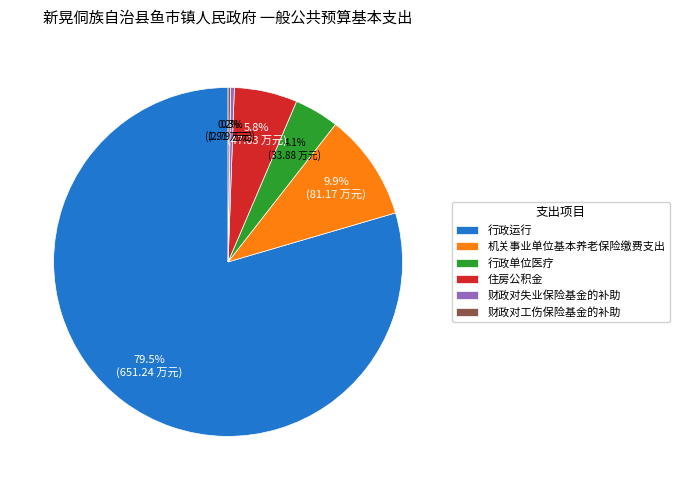

What is the ratio of the value at 住房公积金 to the value at 机关事业单位基本养老保险缴费支出?

0.6